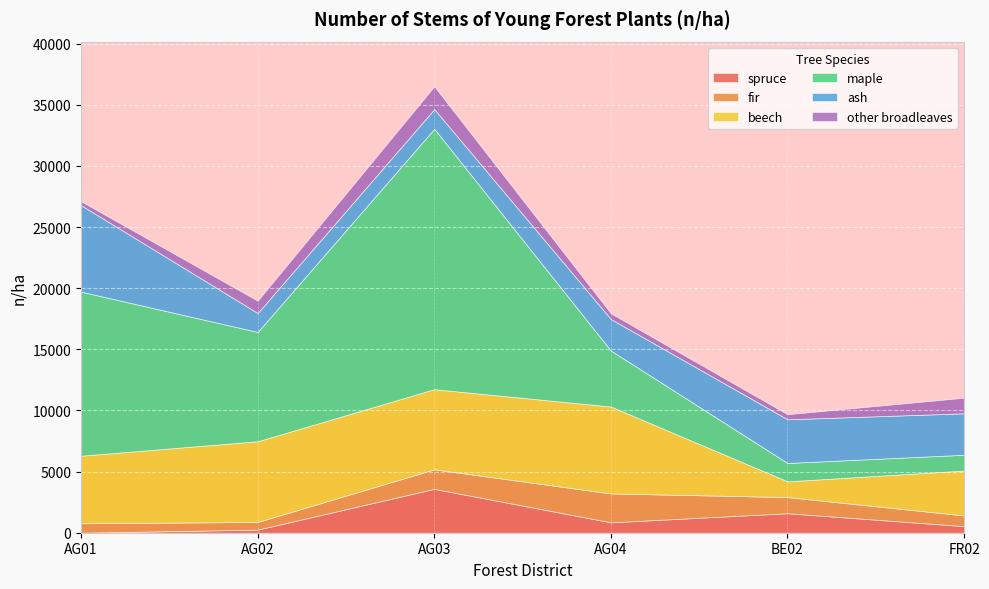

Reading left to right, extract all data points from this chart.

spruce: AG01=0	AG02=254	AG03=3588	AG04=849	BE02=1593	FR02=539
fir: AG01=772	AG02=626	AG03=1597	AG04=2363	BE02=1323	FR02=873
beech: AG01=5527	AG02=6602	AG03=6558	AG04=7111	BE02=1287	FR02=3675
maple: AG01=13422	AG02=8940	AG03=21302	AG04=4577	BE02=1501	FR02=1290
ash: AG01=7071	AG02=1550	AG03=1606	AG04=2582	BE02=3574	FR02=3390
other broadleaves: AG01=319	AG02=1009	AG03=1867	AG04=464	BE02=415	FR02=1275